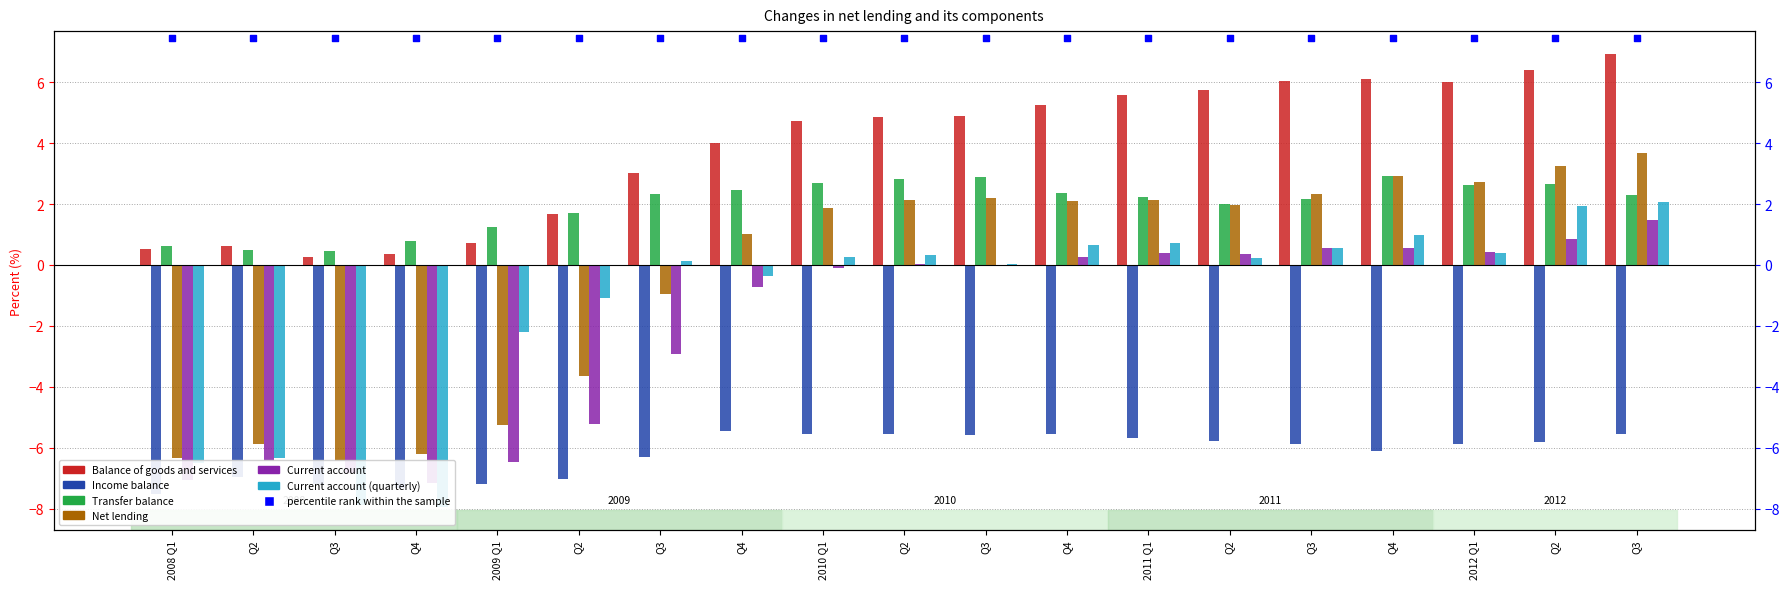

What are all the series names shown in the legend?

Balance of goods and services, Income balance, Transfer balance, Net lending, Current account, Current account (quarterly)